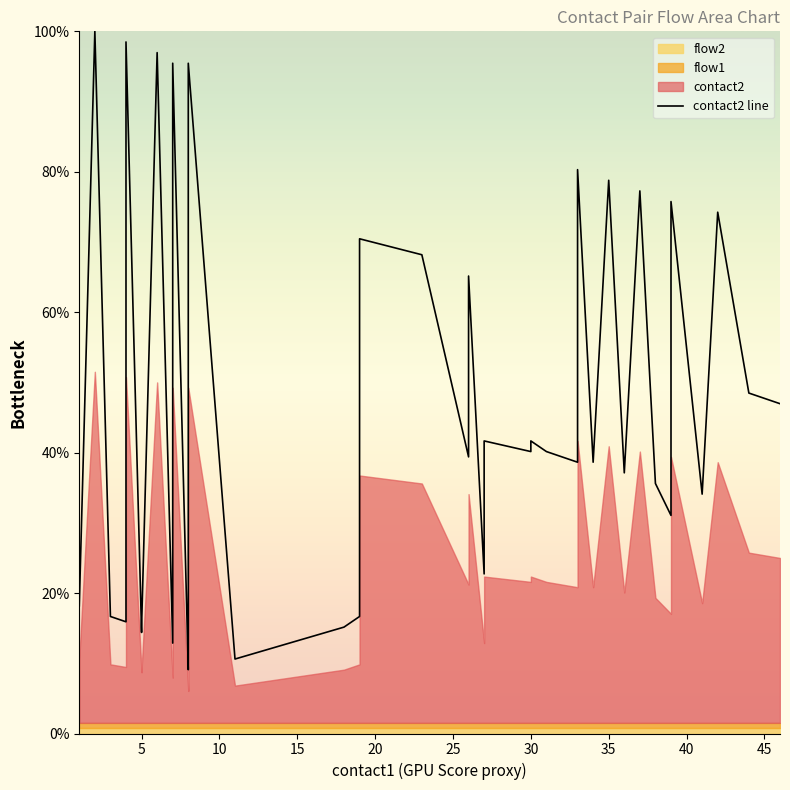

The chart shows a value of 8.8 at 24. True or false?

False